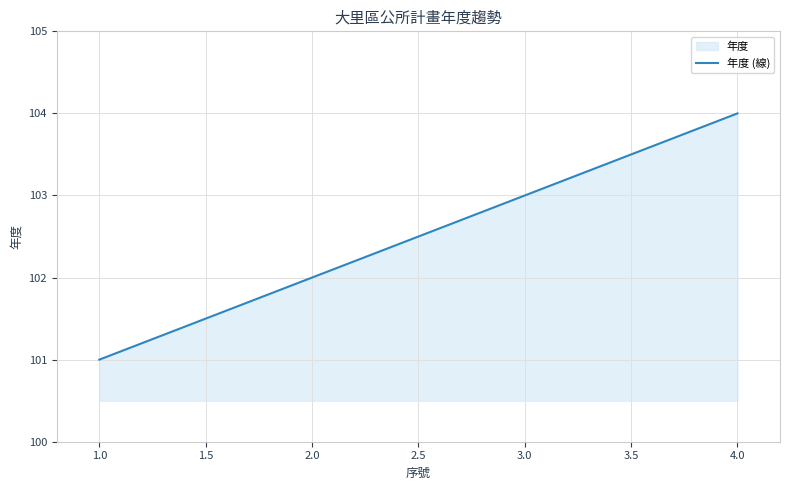

What position from the right is 1.0?

4